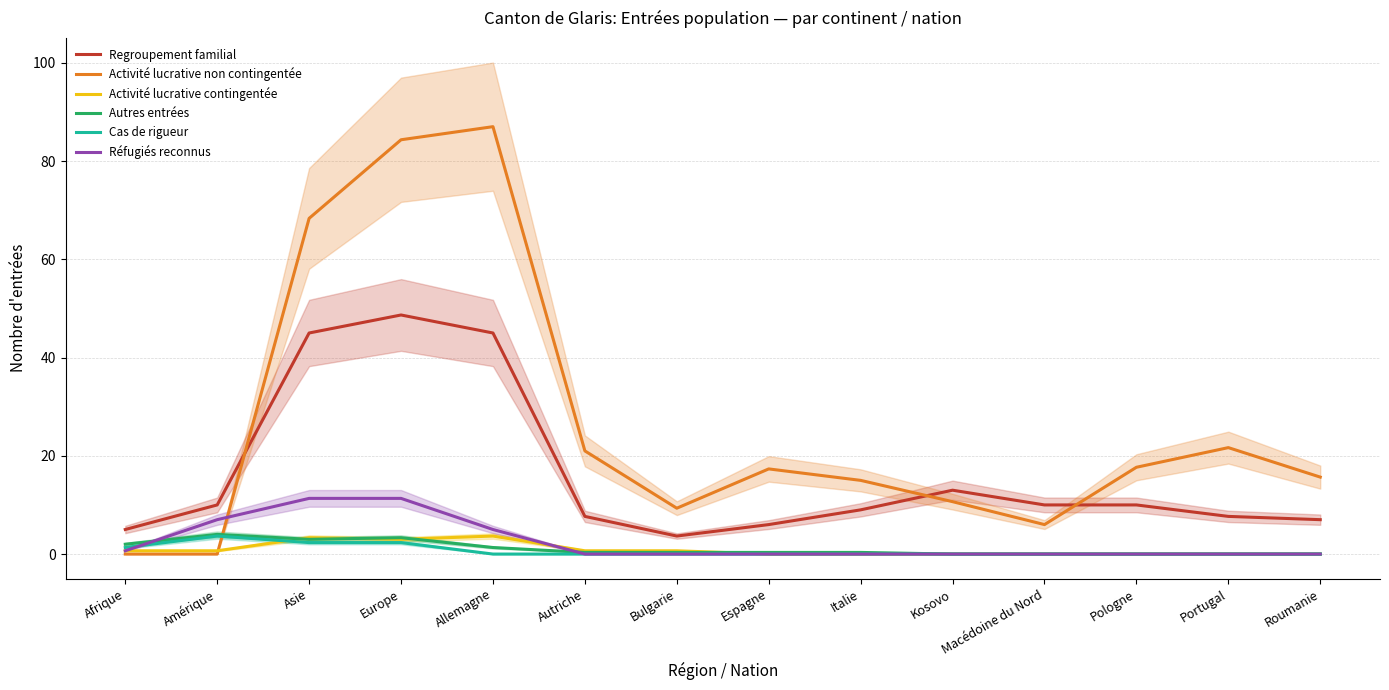

The Cas de rigueur series shows 0.4 at Afrique. True or false?

False